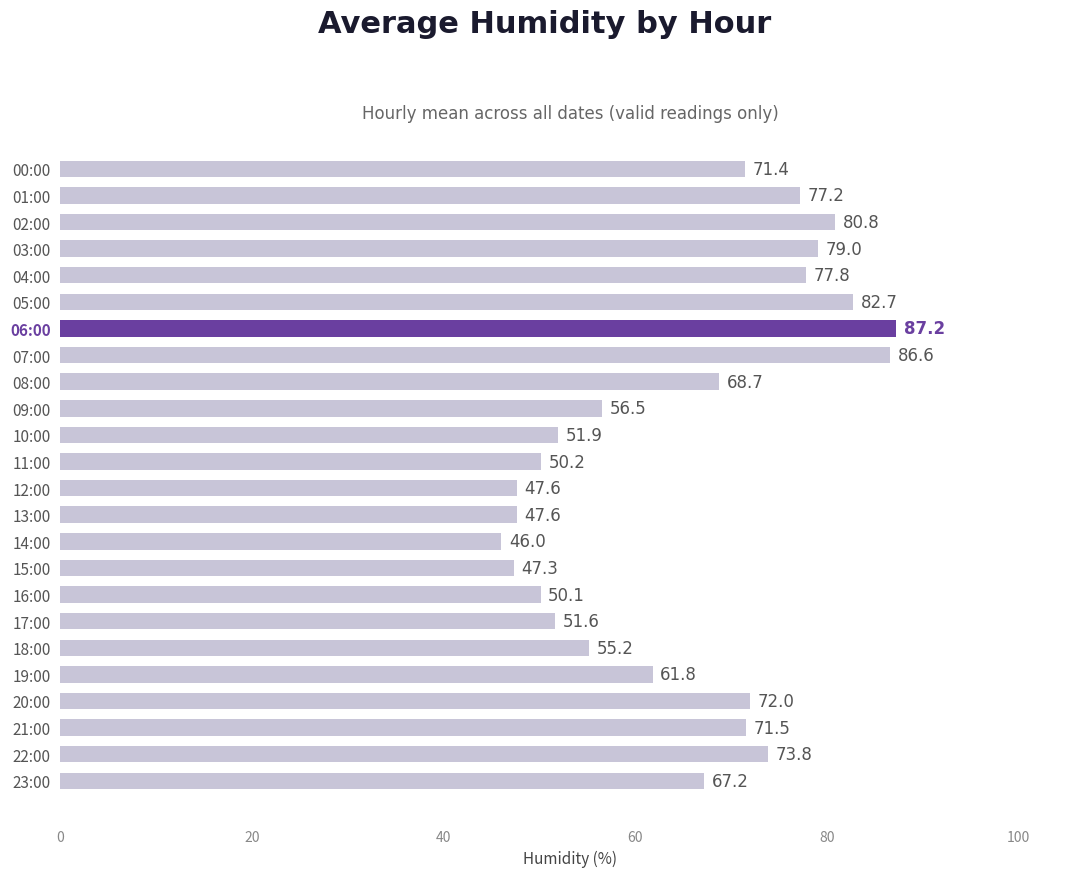

Is it true that the value at 07:00 is 86.6?

True